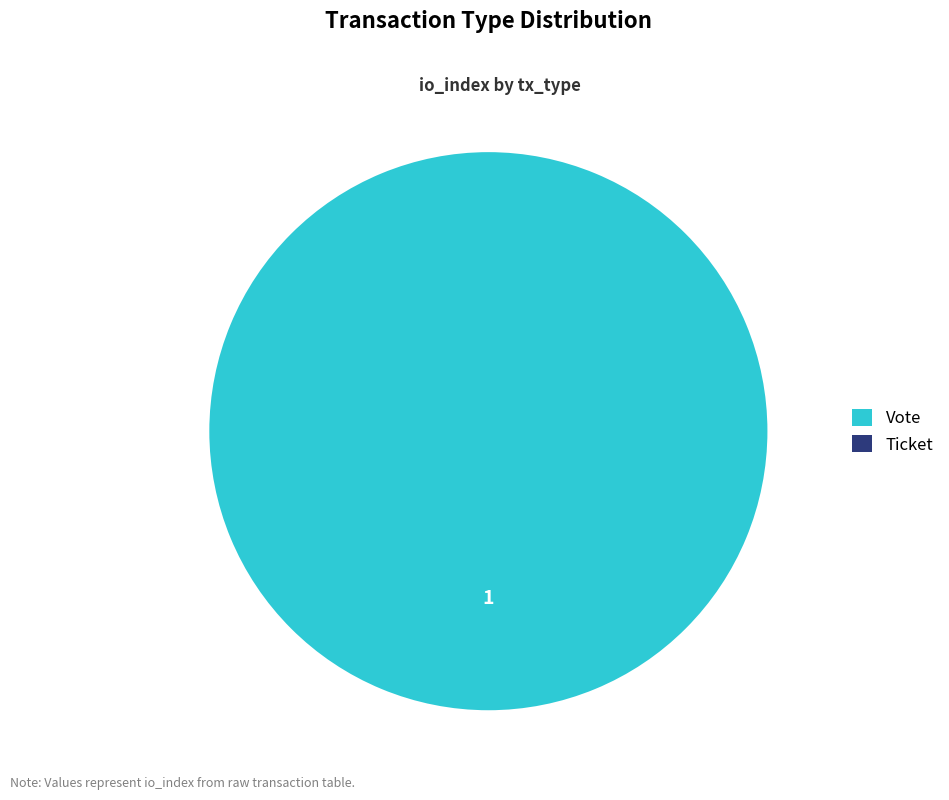

Which slice is the largest?

Vote